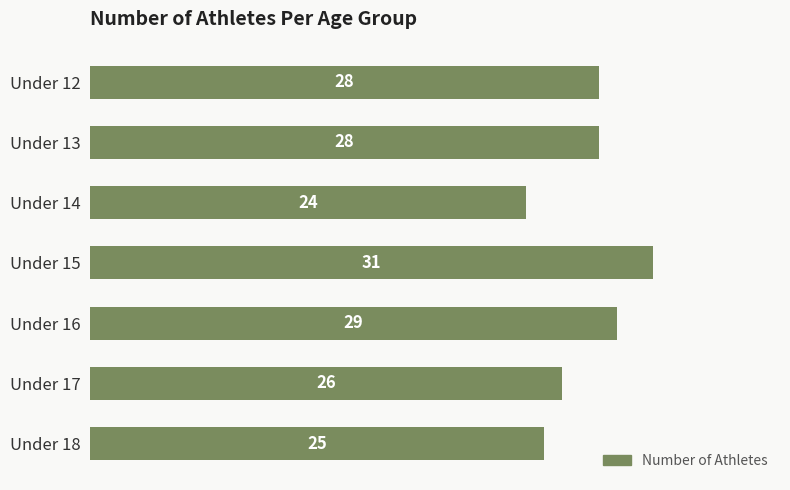

What is the value of the 7th bar from the top?

25